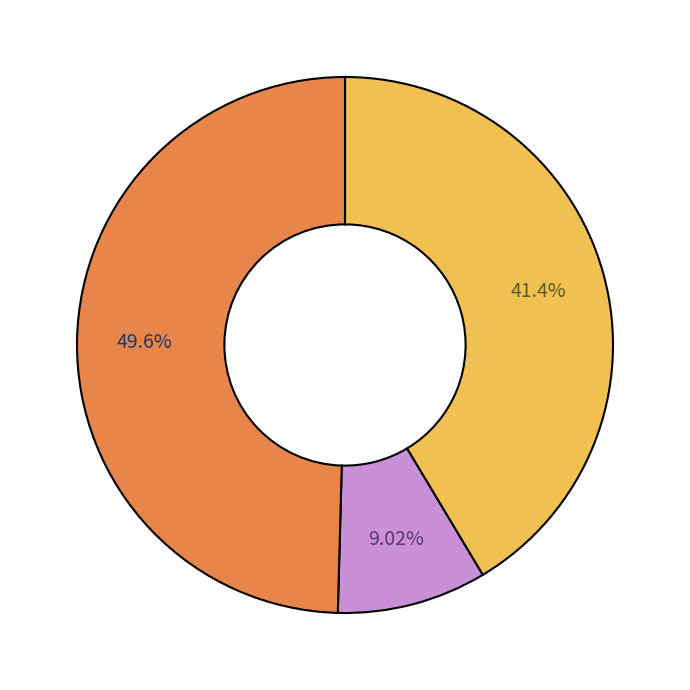

Is there a majority slice in this chart?

No